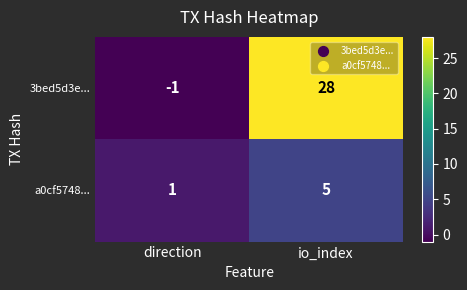

Is it true that 3bed5d3e... equals 38 at io_index?

False